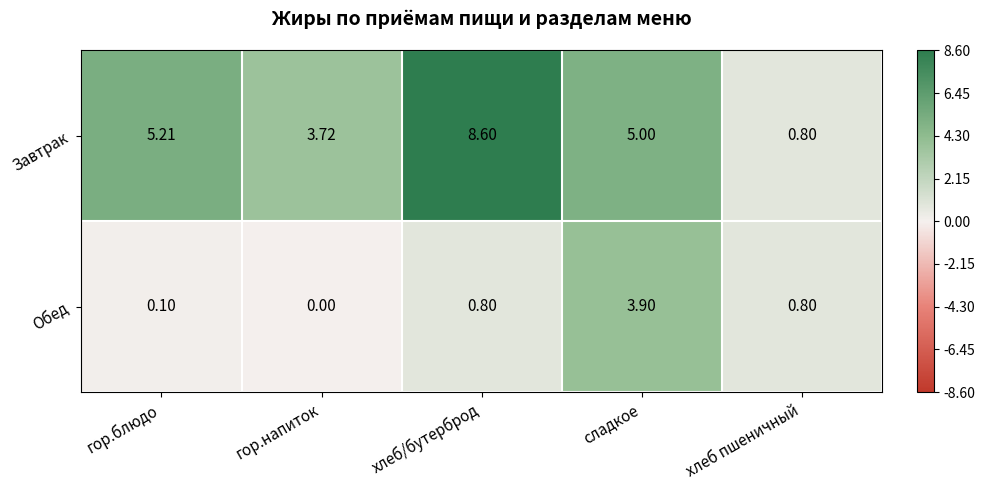

Where is Завтрак nearest to the value 4?

гор.напиток